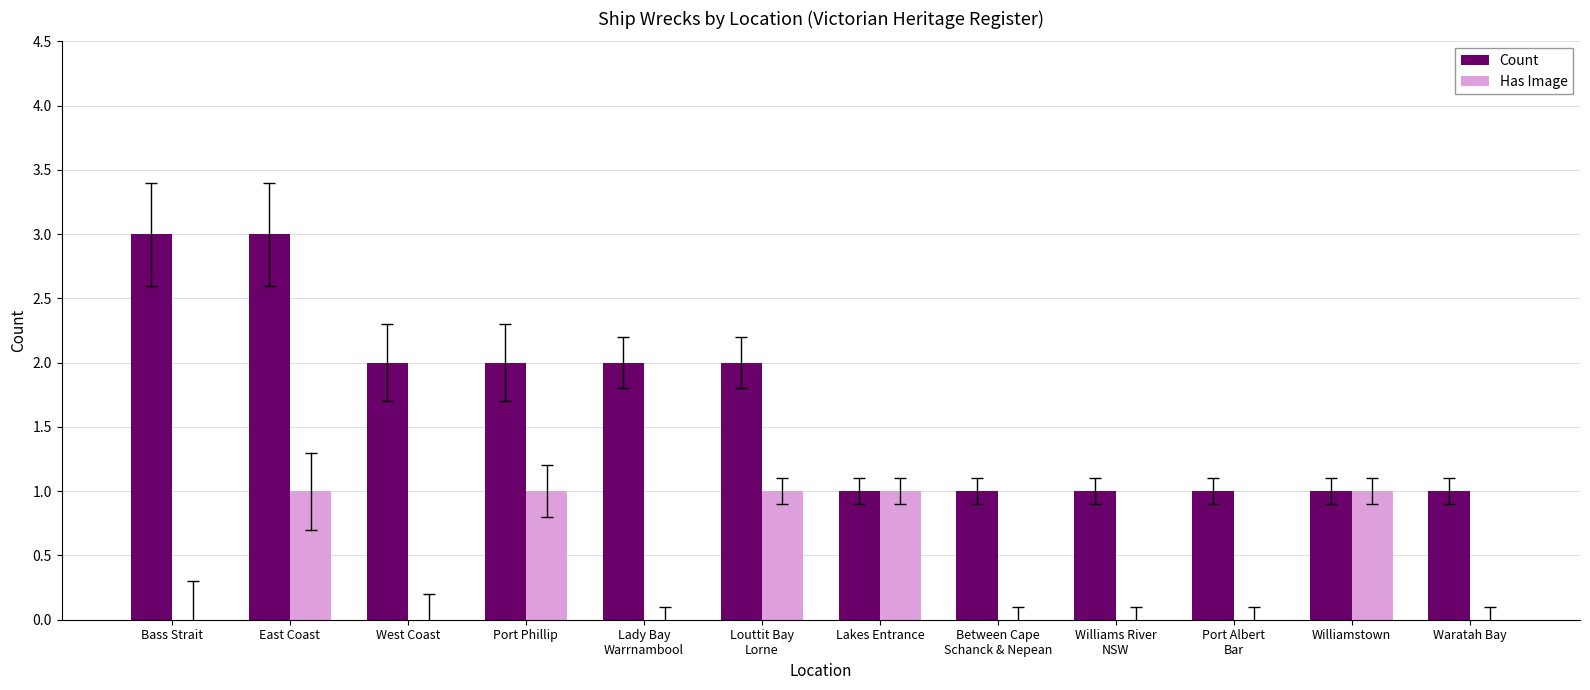

Which series has the largest total across all categories?

Count